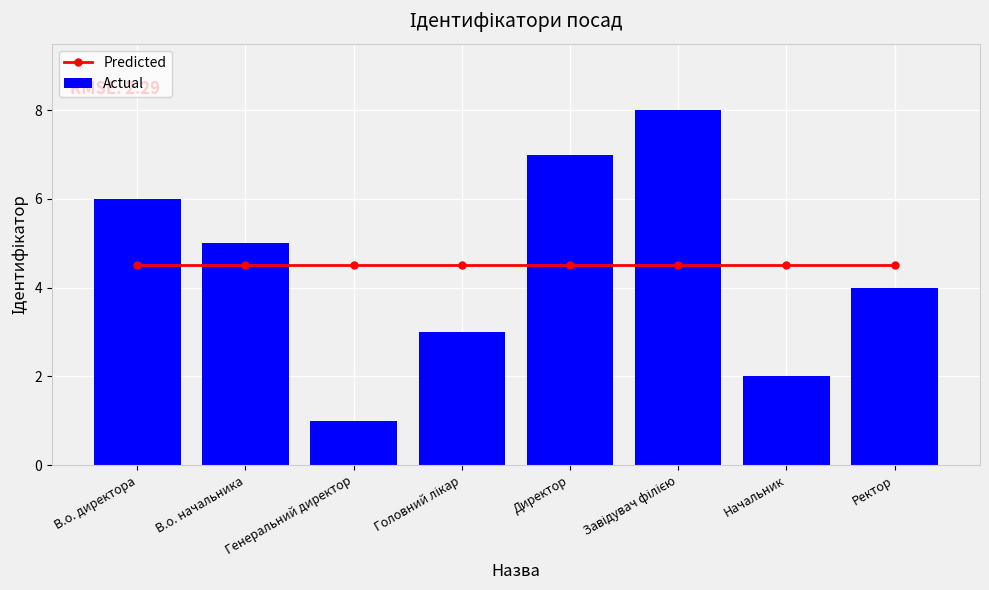

Which series has the largest range (max minus min)?

Actual